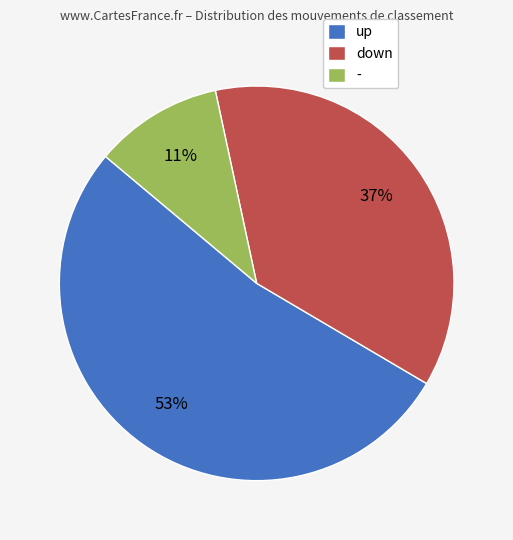

To the nearest percent, what percentage of the pie is -?

11%